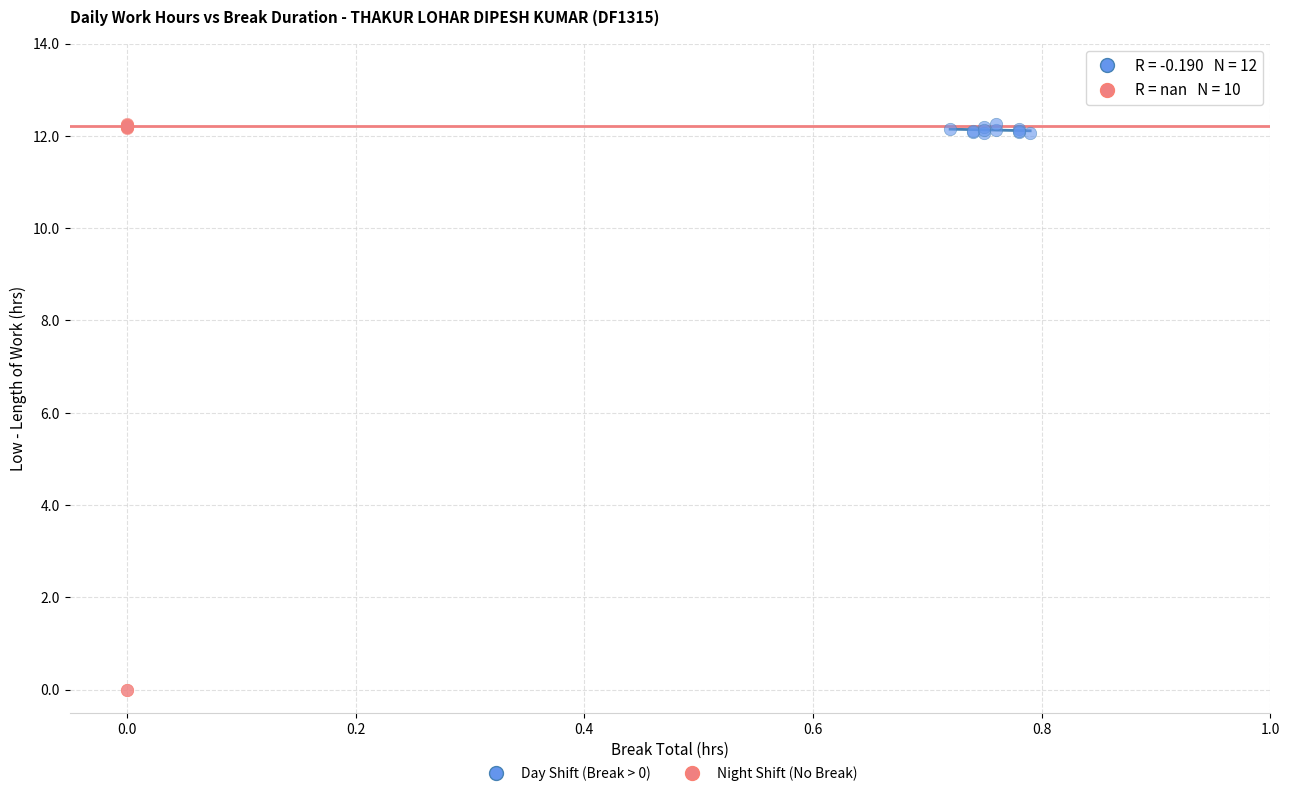

Which series has the widest spread of Y values?

Night Shift (No Break)